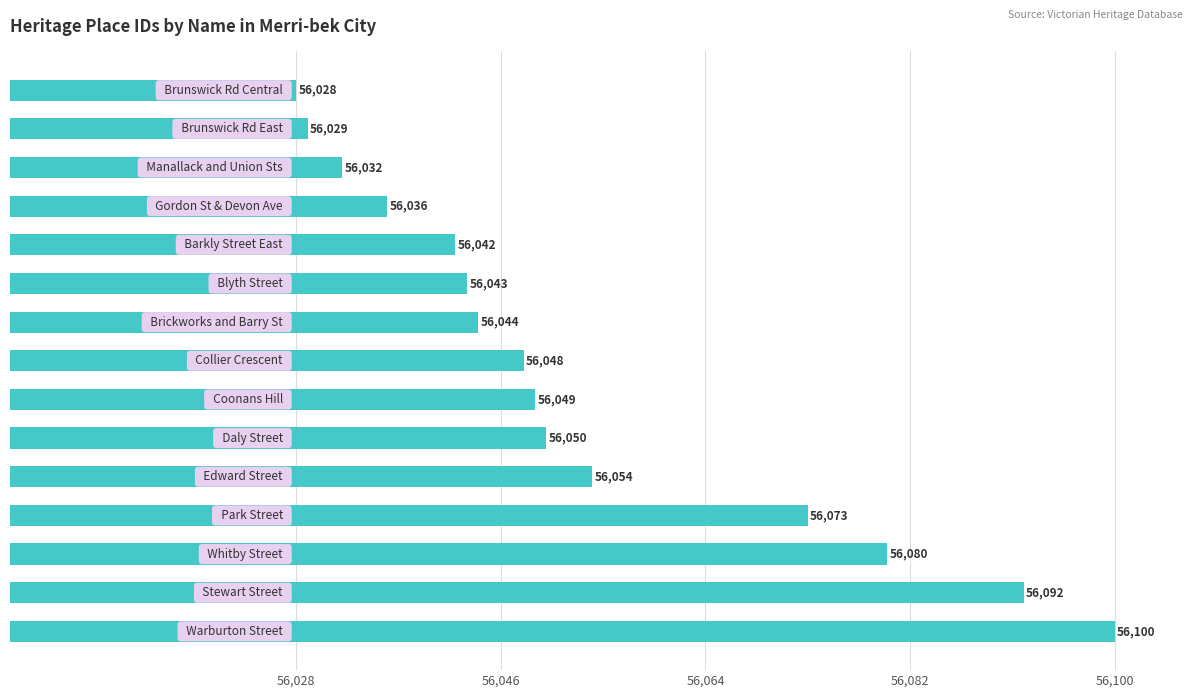

What is the difference between the maximum and minimum values?

72